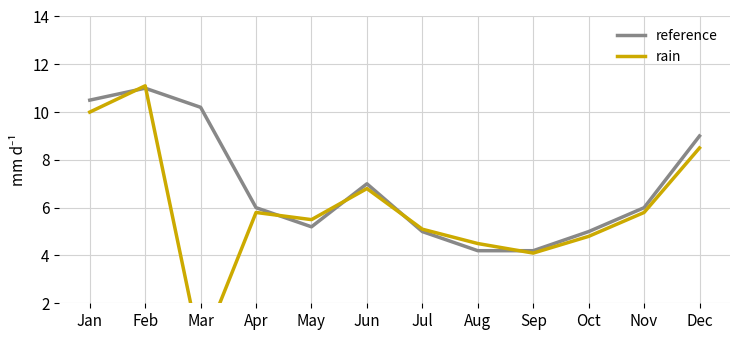

What is the difference between the highest and lowest values at Oct?

0.2